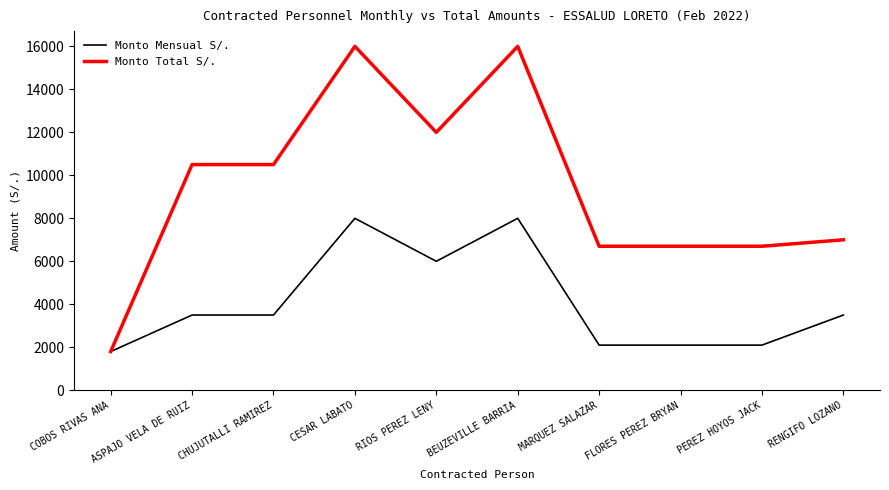

Which series has the widest spread of values?

Monto Total S/.